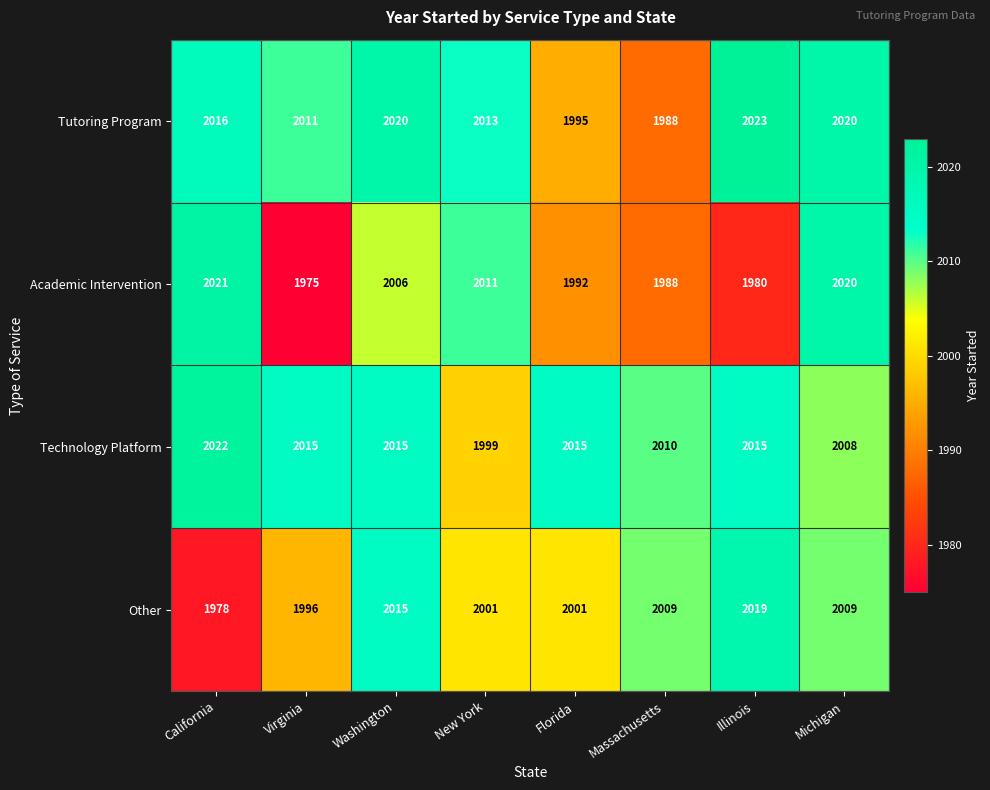

Where is Academic Intervention nearest to the value 1998?

Florida